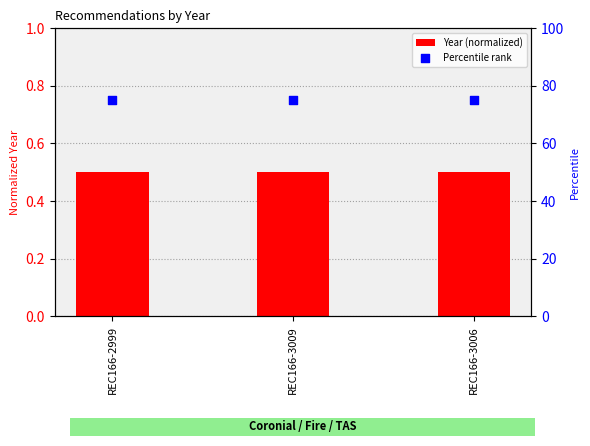

Which series reaches the maximum Y coordinate?

Percentile rank